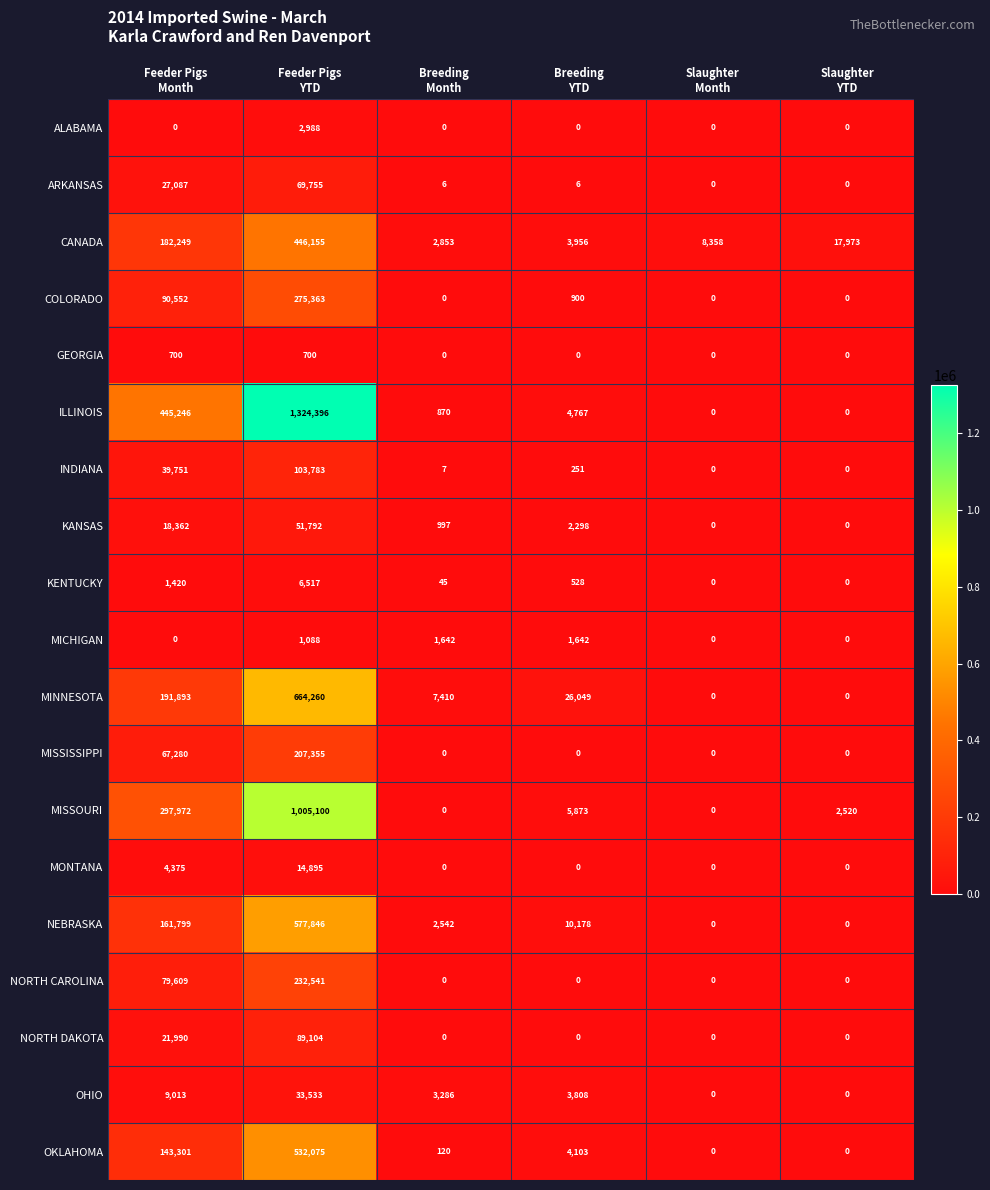

What is the difference between the second highest and minimum values in the MISSISSIPPI series?

67280